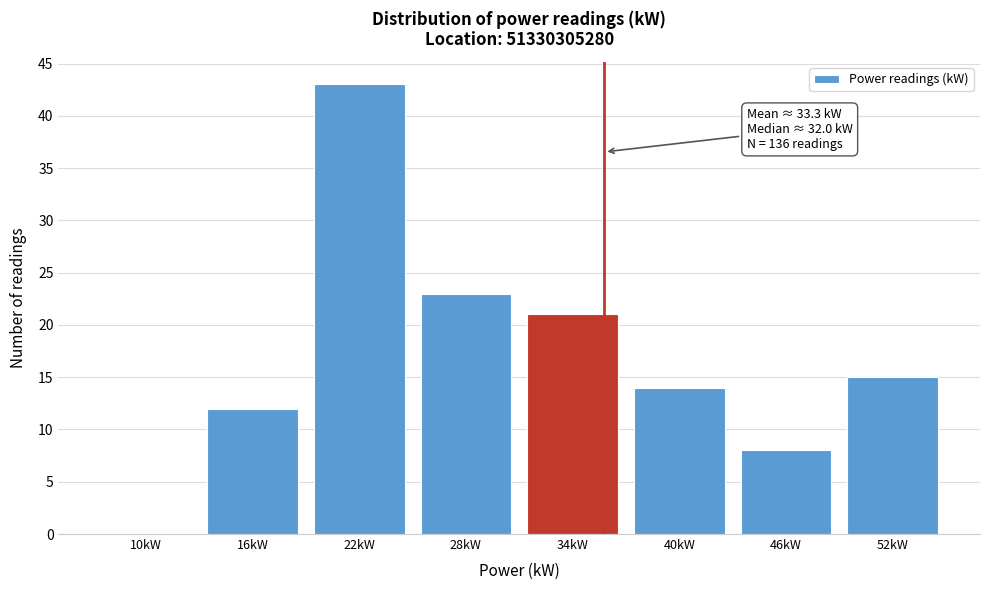

Reading left to right, transcribe all the data shown in this chart.

10kW=0	16kW=12	22kW=43	28kW=23	34kW=21	40kW=14	46kW=8	52kW=15